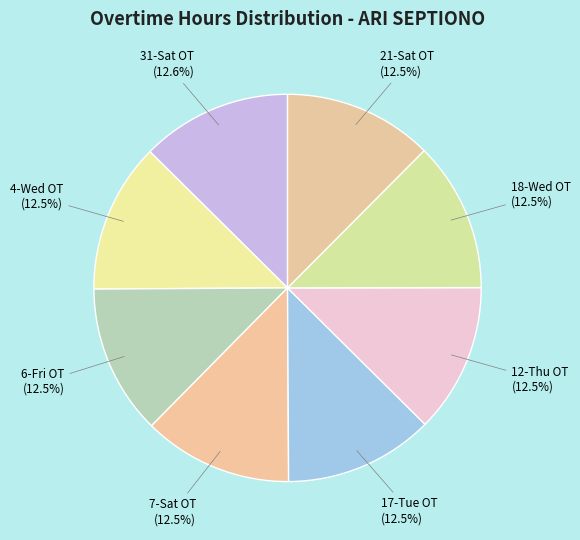

Combined, do 18-Wed OT and 31-Sat OT account for over 50%?

No